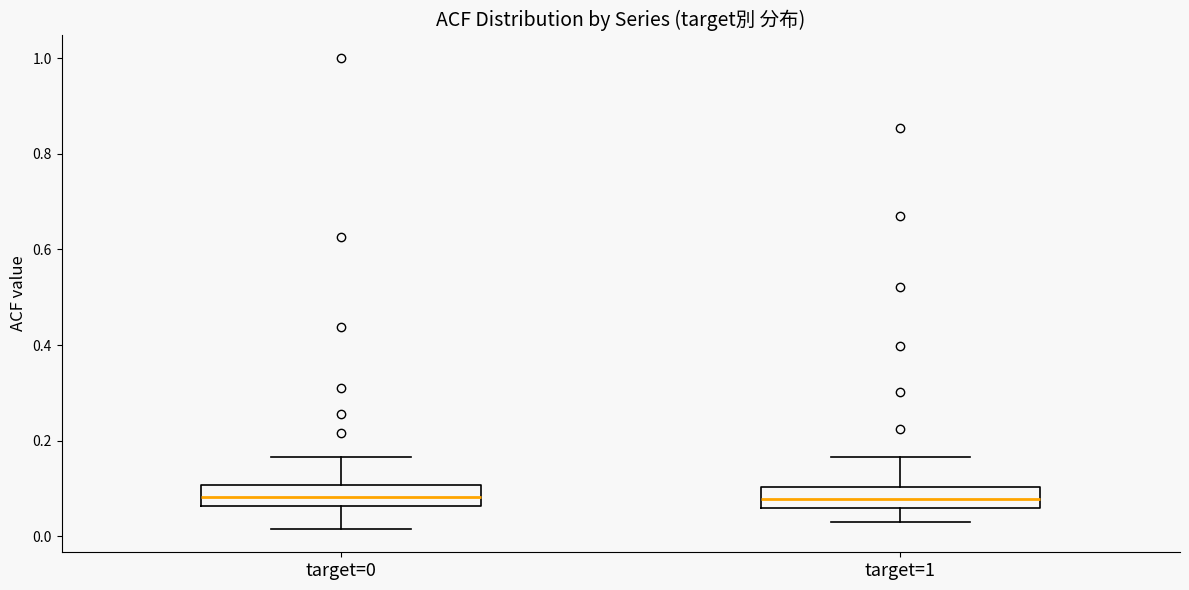

Reading left to right, read every box against the y-axis: the position of its median line, the range the box covers, and the ends of its whiskers. The values are not printed on the chart, so give them approximately, as read against the axis.

target=0: median 0.08, box 0.06 to 0.10, whiskers 0.02 to 0.16
target=1: median 0.08, box 0.06 to 0.10, whiskers 0.04 to 0.16